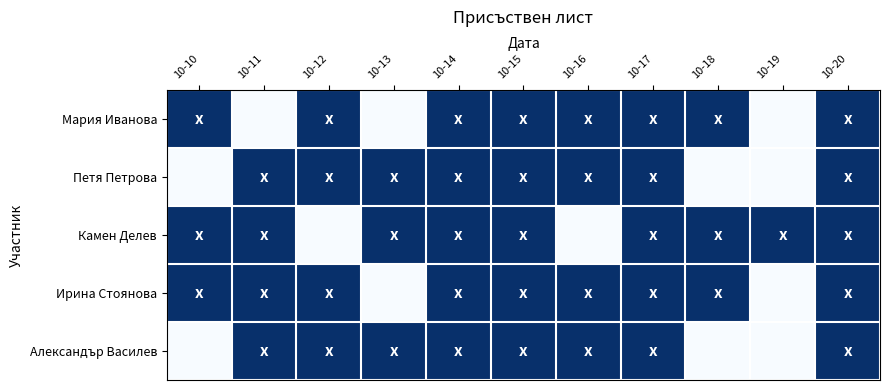

What is the total value across all series at 10-17?

5